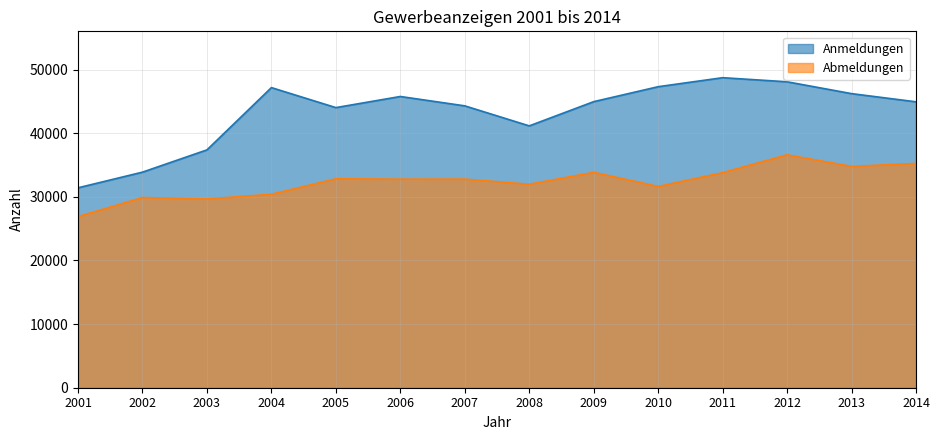

Is the value of Anmeldungen at 2005 greater than the value of Abmeldungen at 2005?

Yes